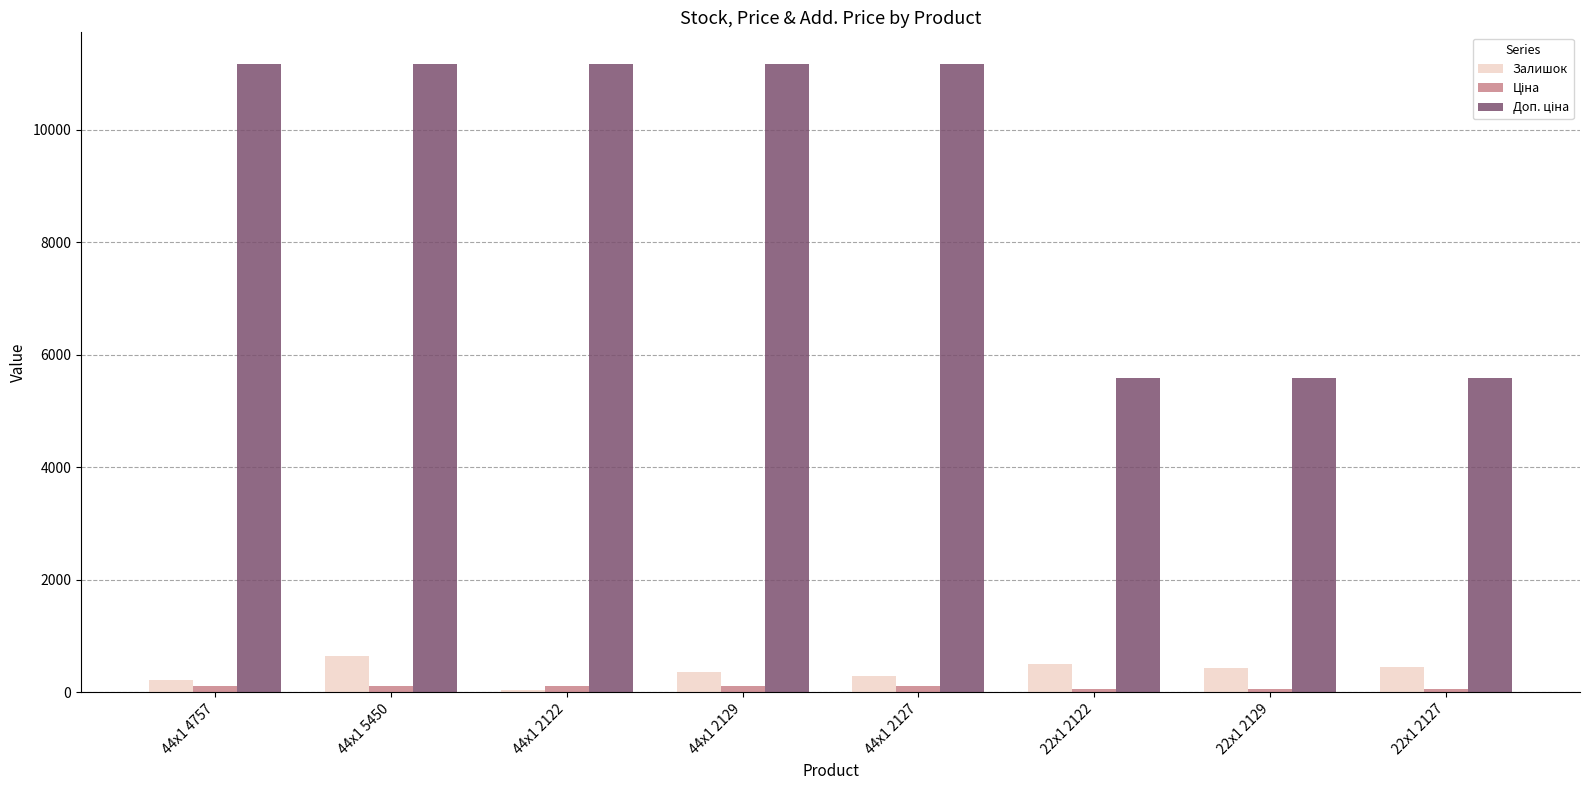

Which series changed the most between 44x1 5450 and 44x1 2122?

Залишок